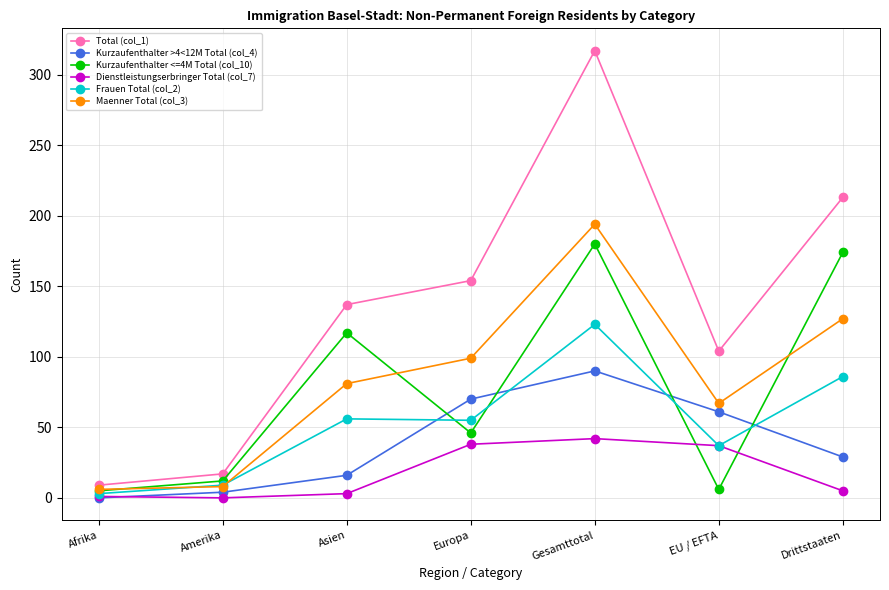

Is it true that Frauen Total (col_2) equals 144 at Drittstaaten?

False